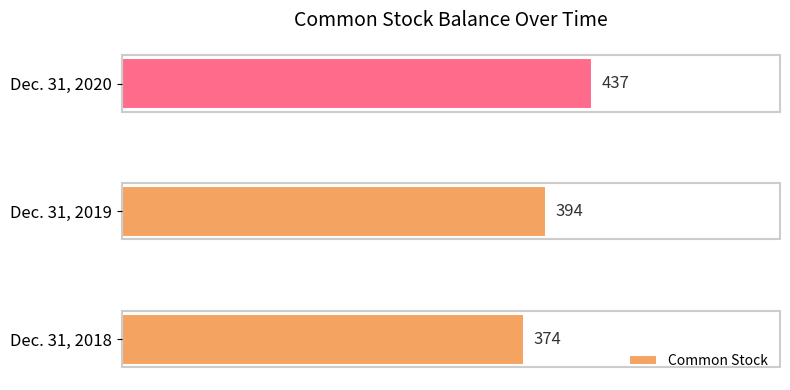

List the labels in order of value, smallest first.

Dec. 31, 2018, Dec. 31, 2019, Dec. 31, 2020